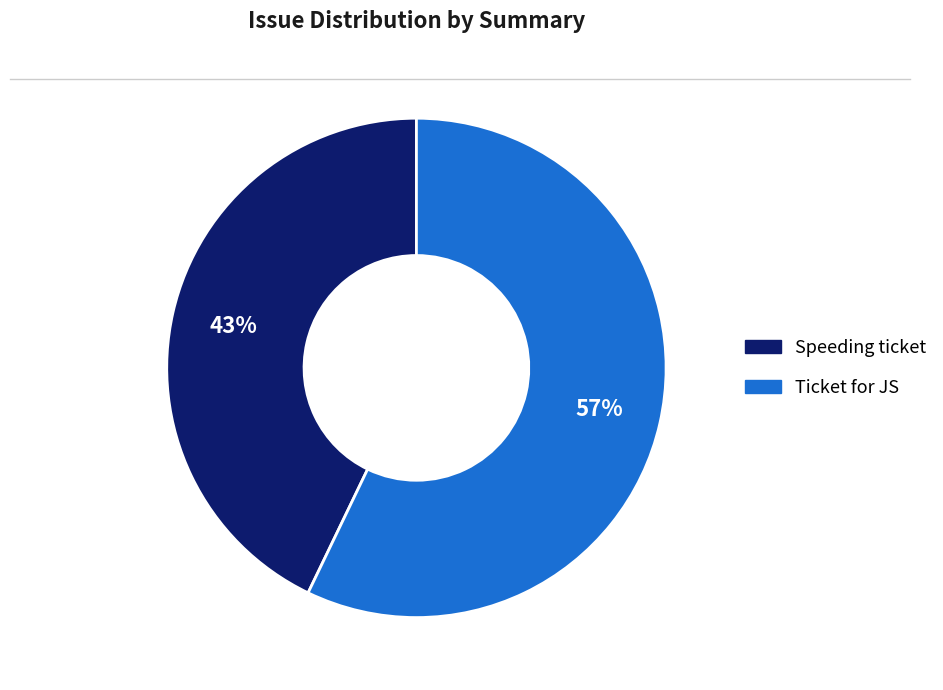

Which slice is the largest?

Ticket for JS